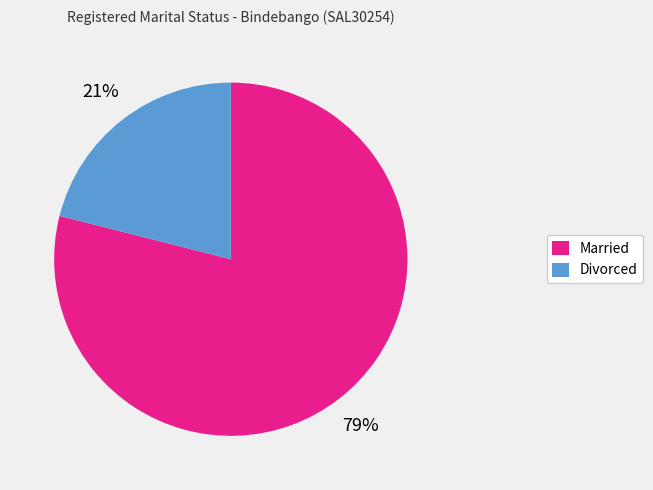

Is it true that Divorced is 21% of the pie?

True